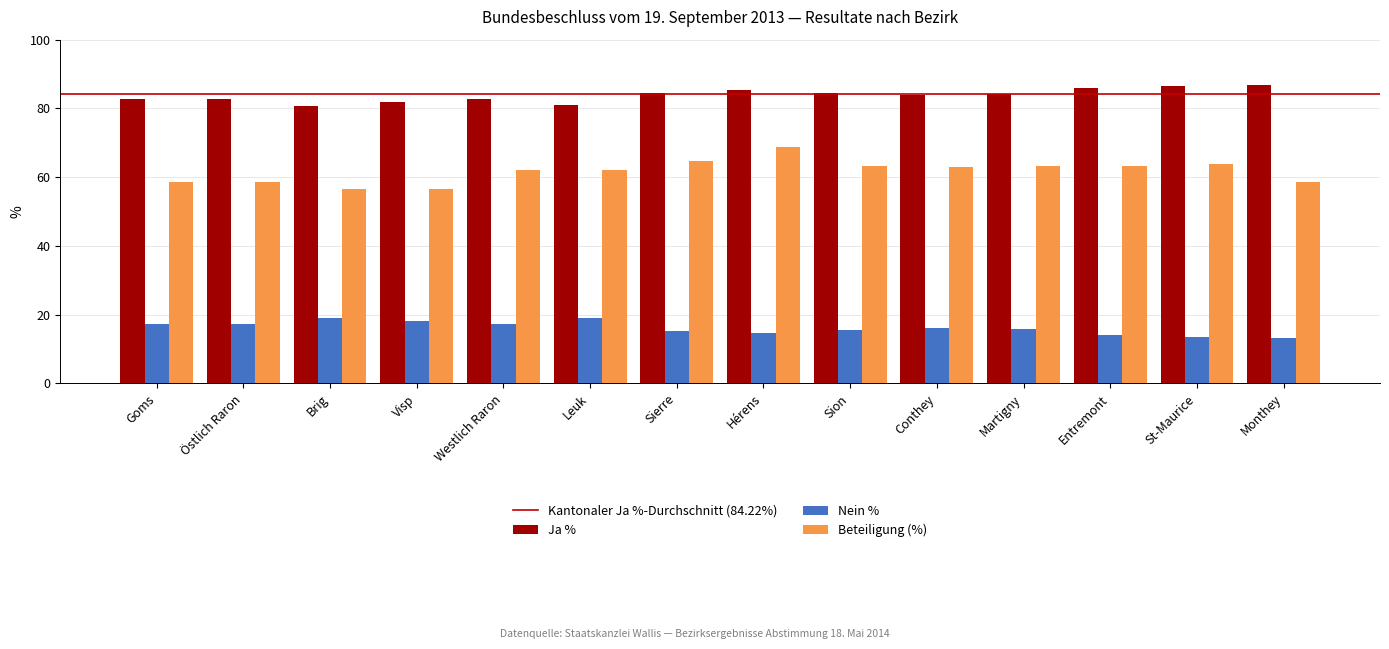

True or false: Beteiligung (%) has a value of 63.3 at Martigny.

True